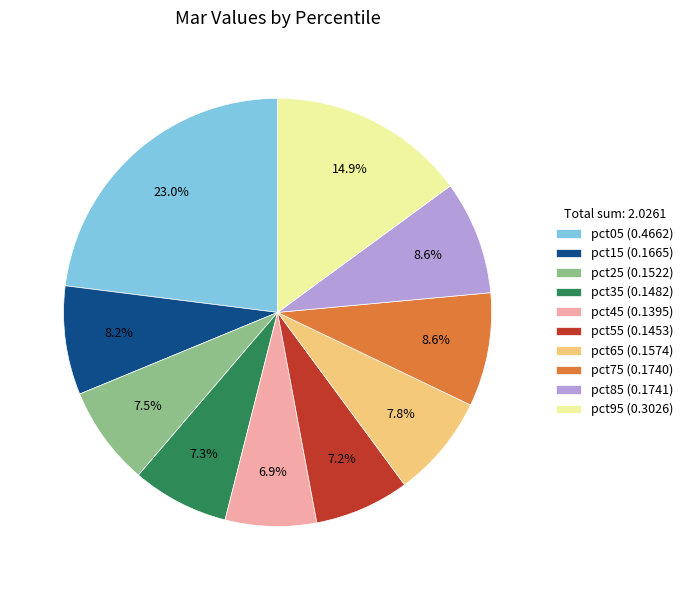

To the nearest percent, what portion does pct35 represent?

7%